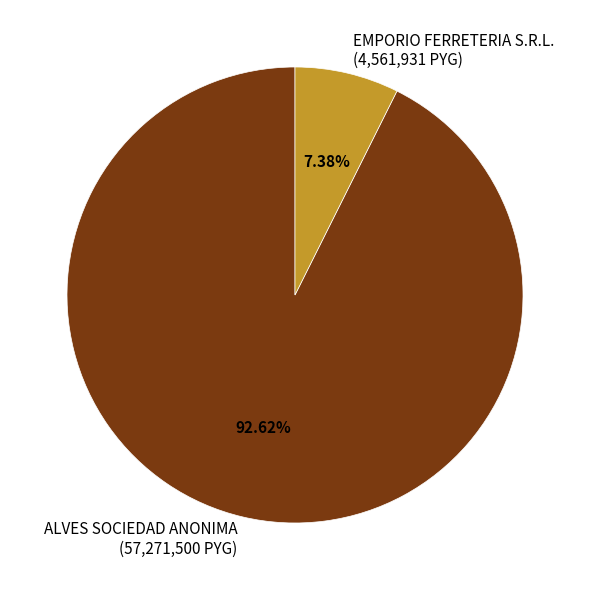

How many segments does this pie chart have?

2